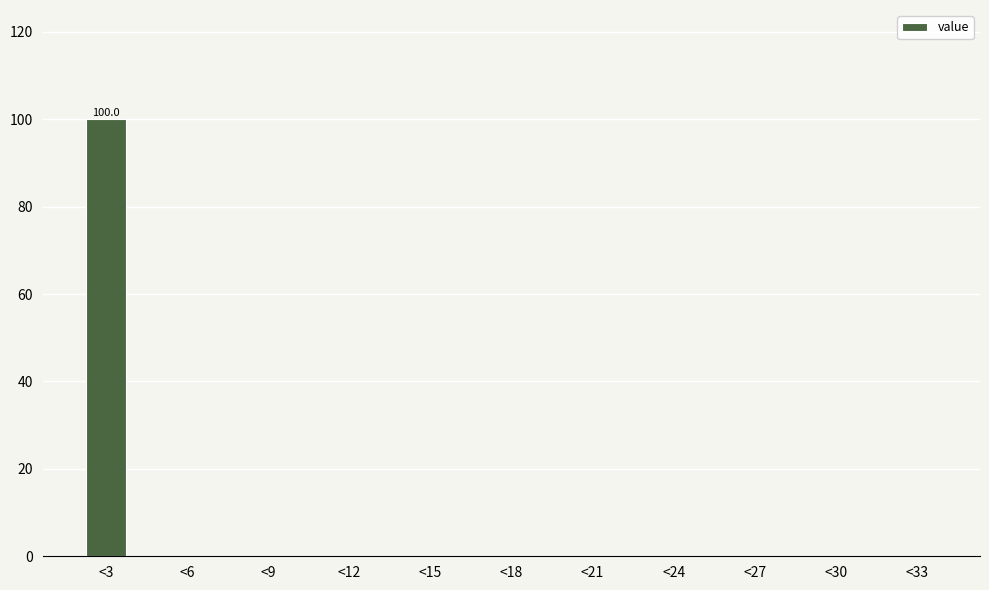

Reading left to right, what are all the values shown in this chart?

<3=100	<6=0	<9=0	<12=0	<15=0	<18=0	<21=0	<24=0	<27=0	<30=0	<33=0